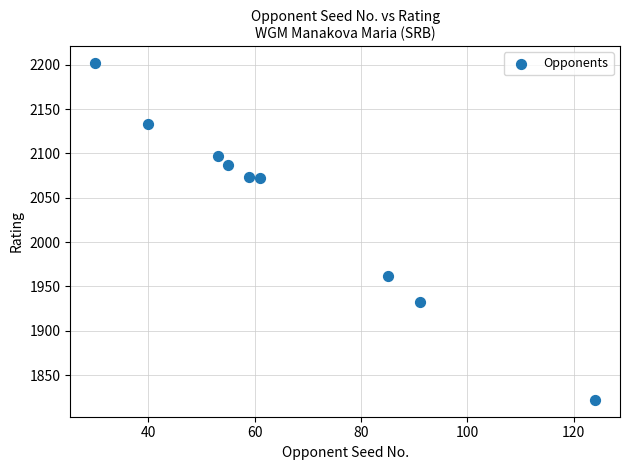

What Y value in the scatter plot is closest to 2012?

1962